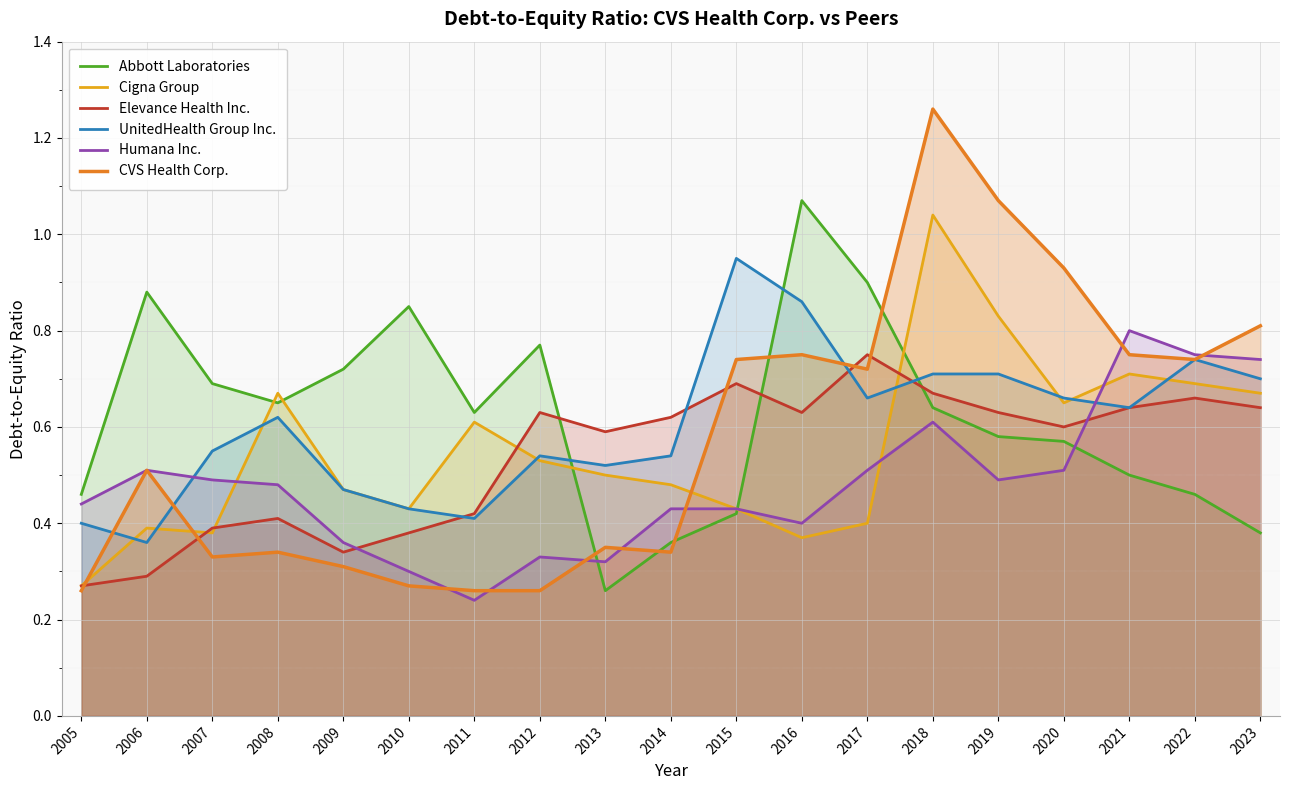

What is the value of the Elevance Health Inc. point at the 16th from the left?

0.6